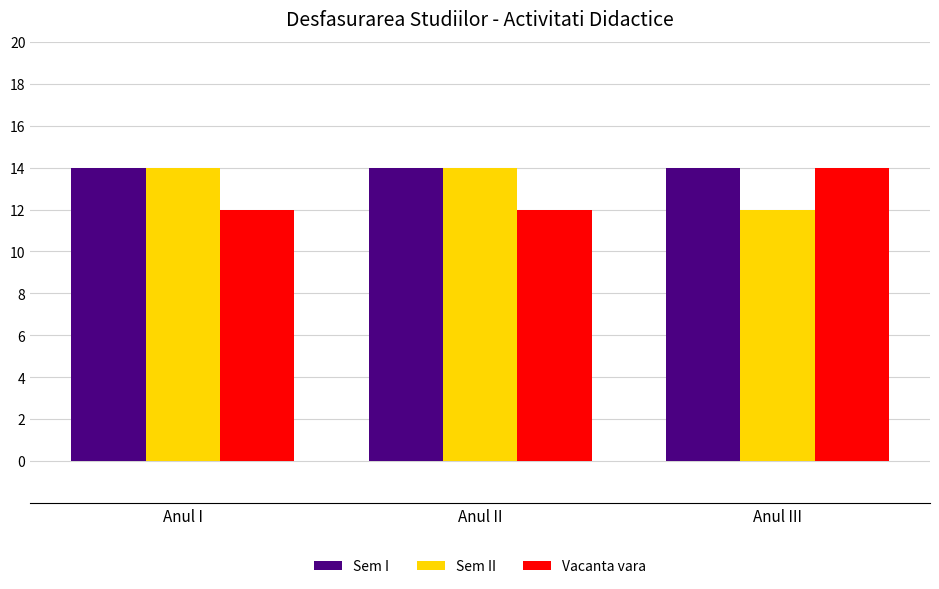

What is the difference between the second highest and minimum values in the Sem II series?

2